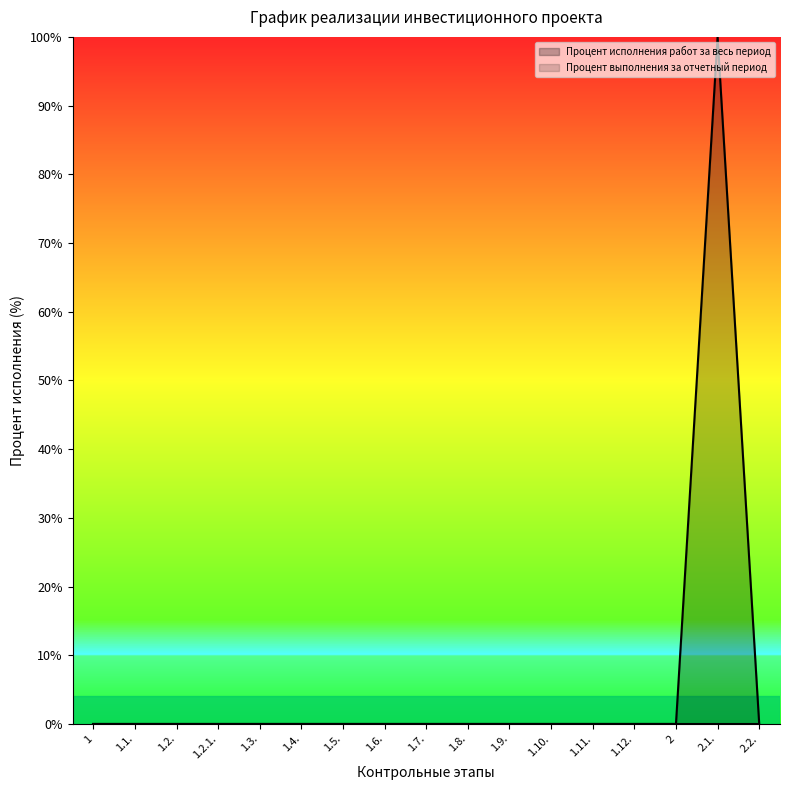

What position from the left is 1.6.?

8